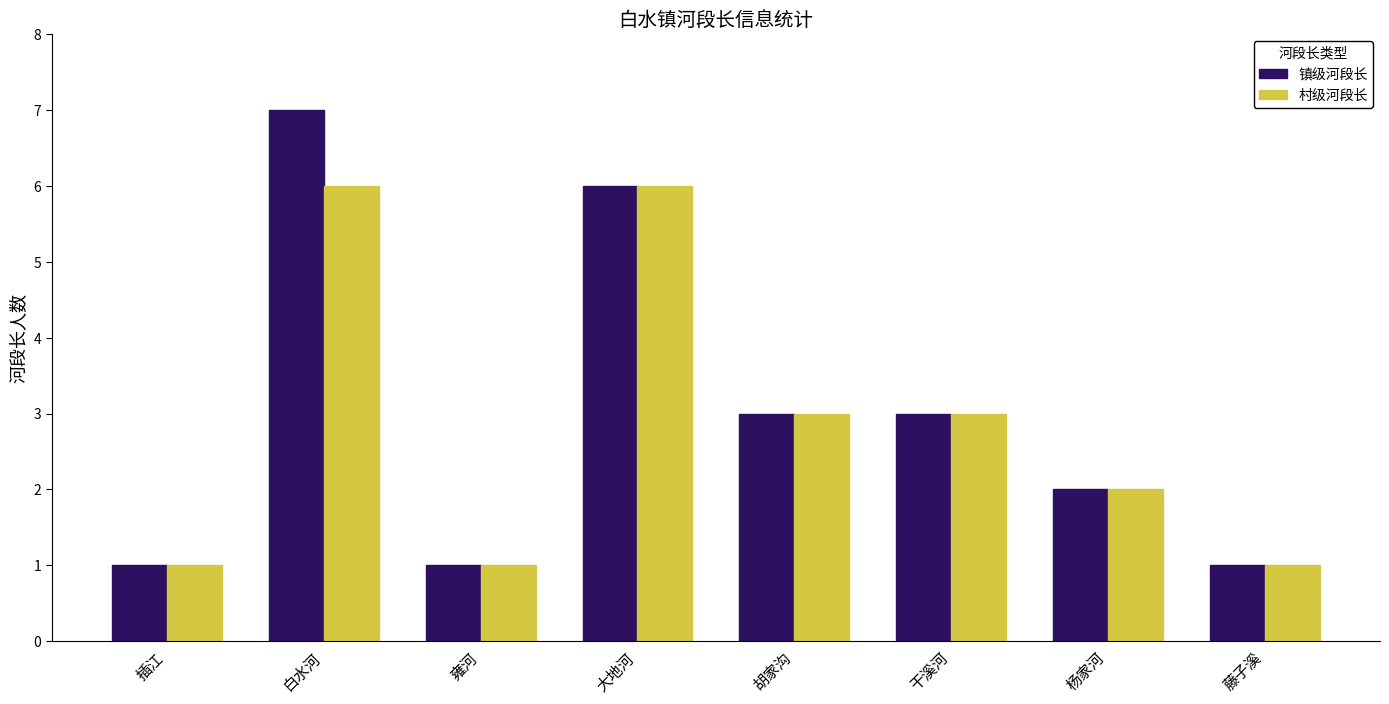

Reading left to right, list all the values displayed in this chart.

镇级河段长: 插江=1	白水河=7	雍河=1	大地河=6	胡家沟=3	干溪河=3	杨家河=2	藤子溪=1
村级河段长: 插江=1	白水河=6	雍河=1	大地河=6	胡家沟=3	干溪河=3	杨家河=2	藤子溪=1